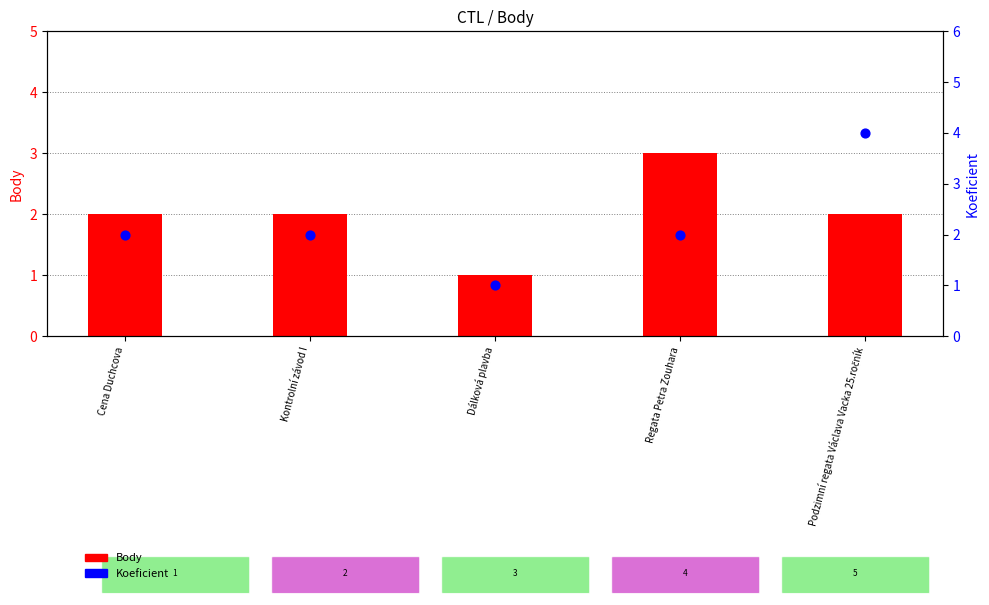

Which series contains the highest Y value?

Koeficient